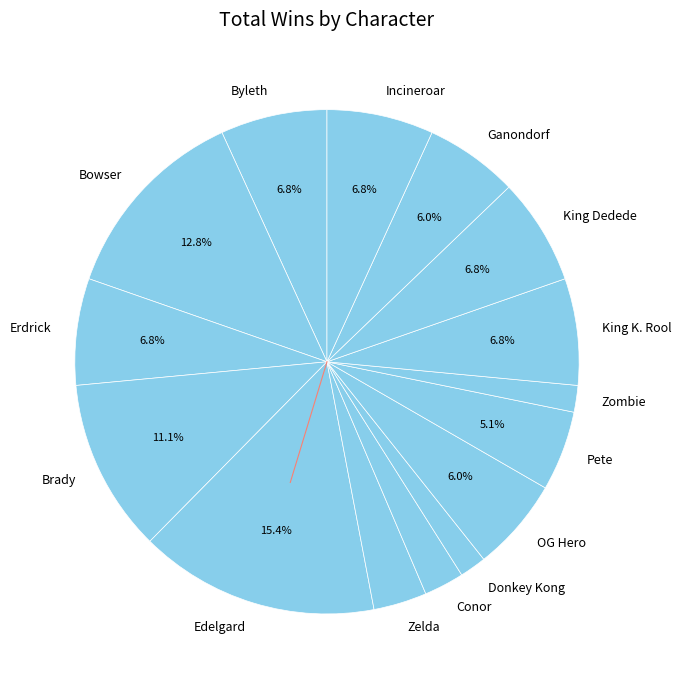

To the nearest percent, what is the difference between the King K. Rool and Brady slice percentages?

4%